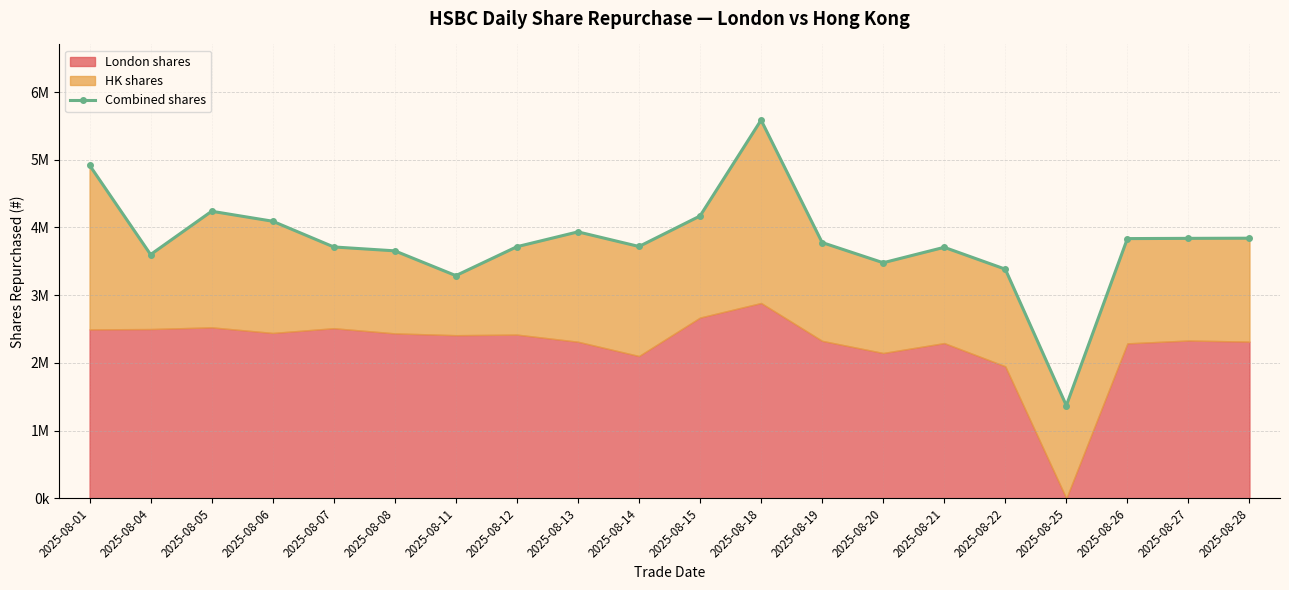

Reading left to right, list all the values displayed in this chart.

2025-08-01=4919774	2025-08-04=3600000	2025-08-05=4239468	2025-08-06=4092155	2025-08-07=3712225	2025-08-08=3654799	2025-08-11=3288836	2025-08-12=3715944	2025-08-13=3935112	2025-08-14=3719162	2025-08-15=4169935	2025-08-18=5585929	2025-08-19=3777415	2025-08-20=3479046	2025-08-21=3707189	2025-08-22=3384086	2025-08-25=1370400	2025-08-26=3835749	2025-08-27=3839236	2025-08-28=3841534